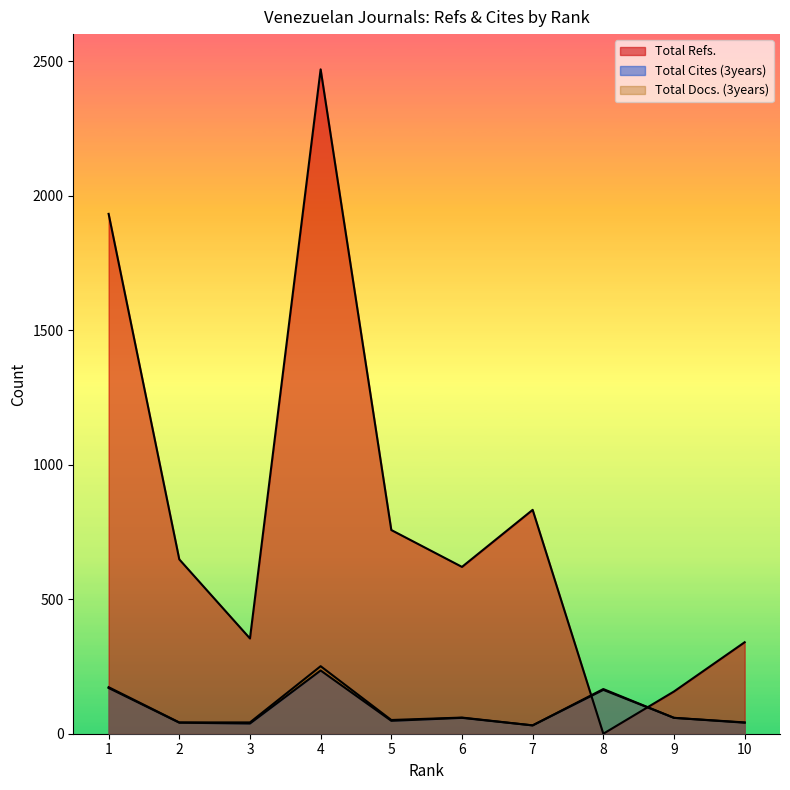

How many interior local peaks does the Total Refs. series have?

2